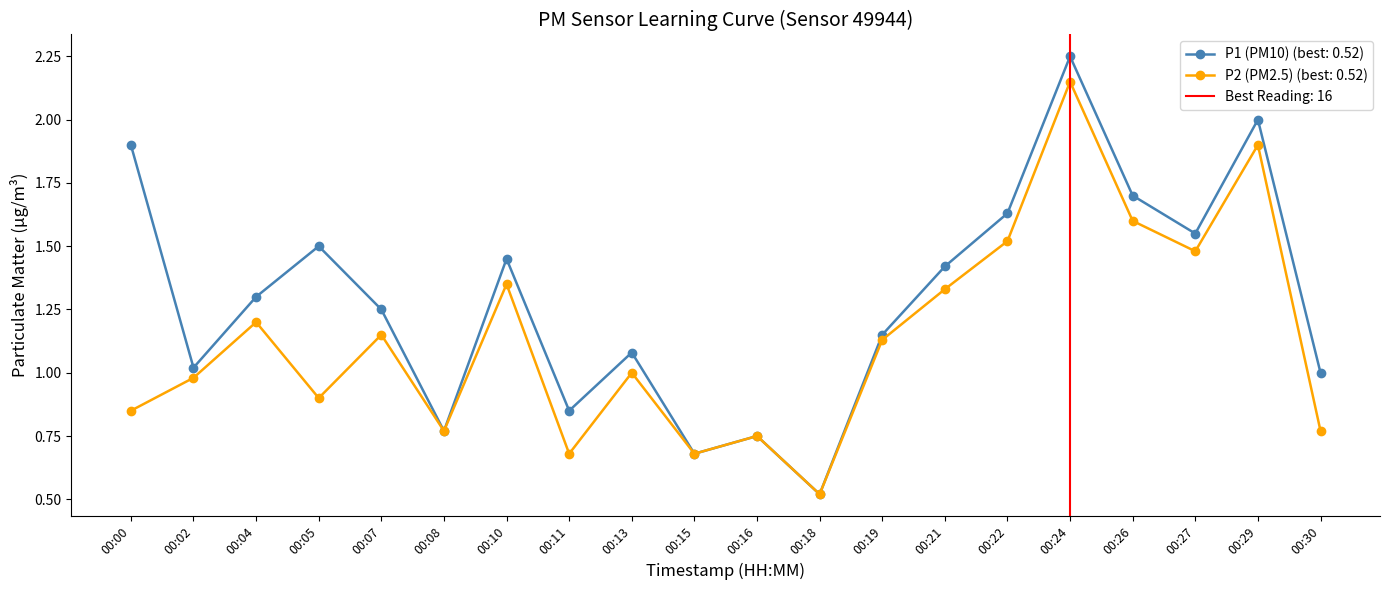

What is the difference between the maximum and minimum values in the P1 series?

1.7